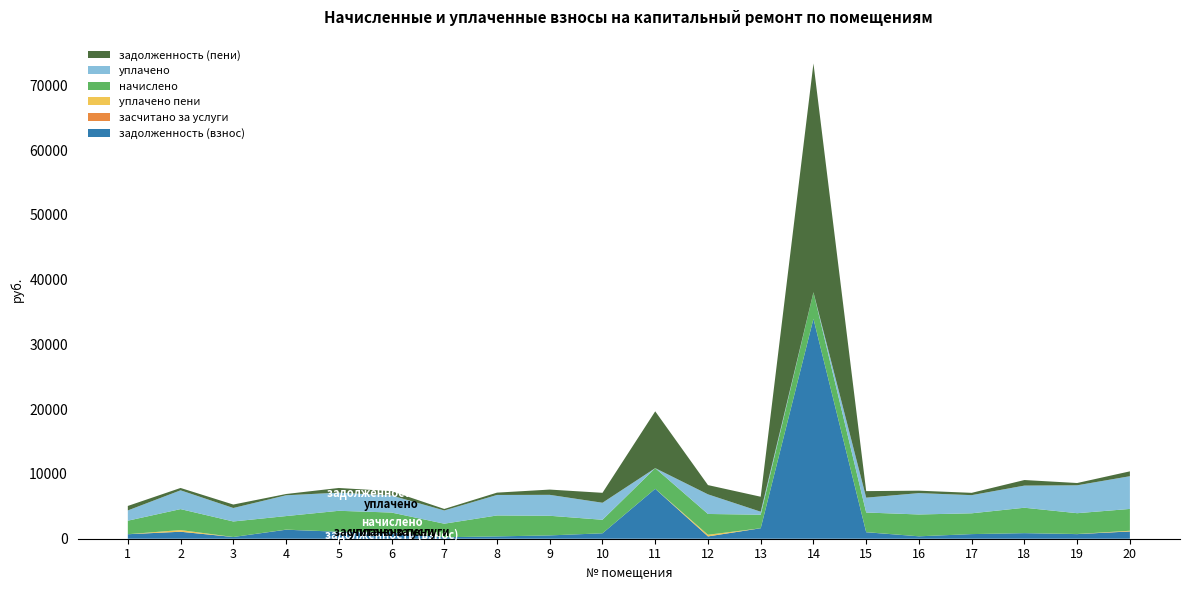

Reading left to right, transcribe all the data shown in this chart.

задолженность (взнос): 1=696.0	2=1077.6	3=266.4	4=1392.0	5=1077.6	6=1010.4	7=232.0	8=359.2	9=512.1	10=838.5	11=7709.0	12=356.8	13=1617.9	14=33961.4	15=1003.3	16=372.4	17=713.6	18=860.2	19=713.6	20=1123.2
засчитано за услуги: 1=0.0	2=0.0	3=0.0	4=0.0	5=0.0	6=0.0	7=0.0	8=0.0	9=0.0	10=0.0	11=0.0	12=0.0	13=0.0	14=0.0	15=0.0	16=0.0	17=0.0	18=0.0	19=0.0	20=0.0
уплачено пени: 1=0.0	2=262.3	3=0.2	4=16.4	5=0.8	6=0.0	7=0.0	8=0.0	9=0.0	10=0.0	11=0.0	12=255.4	13=0.0	14=0.0	15=12.7	16=2.0	17=0.1	18=0.0	19=16.4	20=106.6
начислено: 1=2088.0	2=3232.8	3=2397.6	4=2088.0	5=3232.8	6=3031.2	7=2088.0	8=3232.8	9=3031.2	10=2088.0	11=3189.6	12=3211.2	13=2088.0	14=4096.8	15=3031.2	16=3369.6	17=3211.2	18=3924.0	19=3211.2	20=3369.6
уплачено: 1=1584.5	2=2905.3	3=2081.2	4=3210.2	5=2806.2	6=2633.9	7=2044.5	8=3165.4	9=3232.0	10=2627.0	11=0.0	12=3030.2	13=464.0	14=1.0	15=2291.4	16=3299.4	17=2803.4	18=3418.8	19=4307.6	20=5054.4
задолженность (пени): 1=692.0	2=359.2	3=532.8	4=197.3	5=718.4	6=671.0	7=232.0	8=359.2	9=813.0	10=1534.5	11=8772.2	12=1427.2	13=2313.9	14=35327.0	15=1010.4	16=374.4	17=356.8	18=859.5	19=353.1	20=748.8